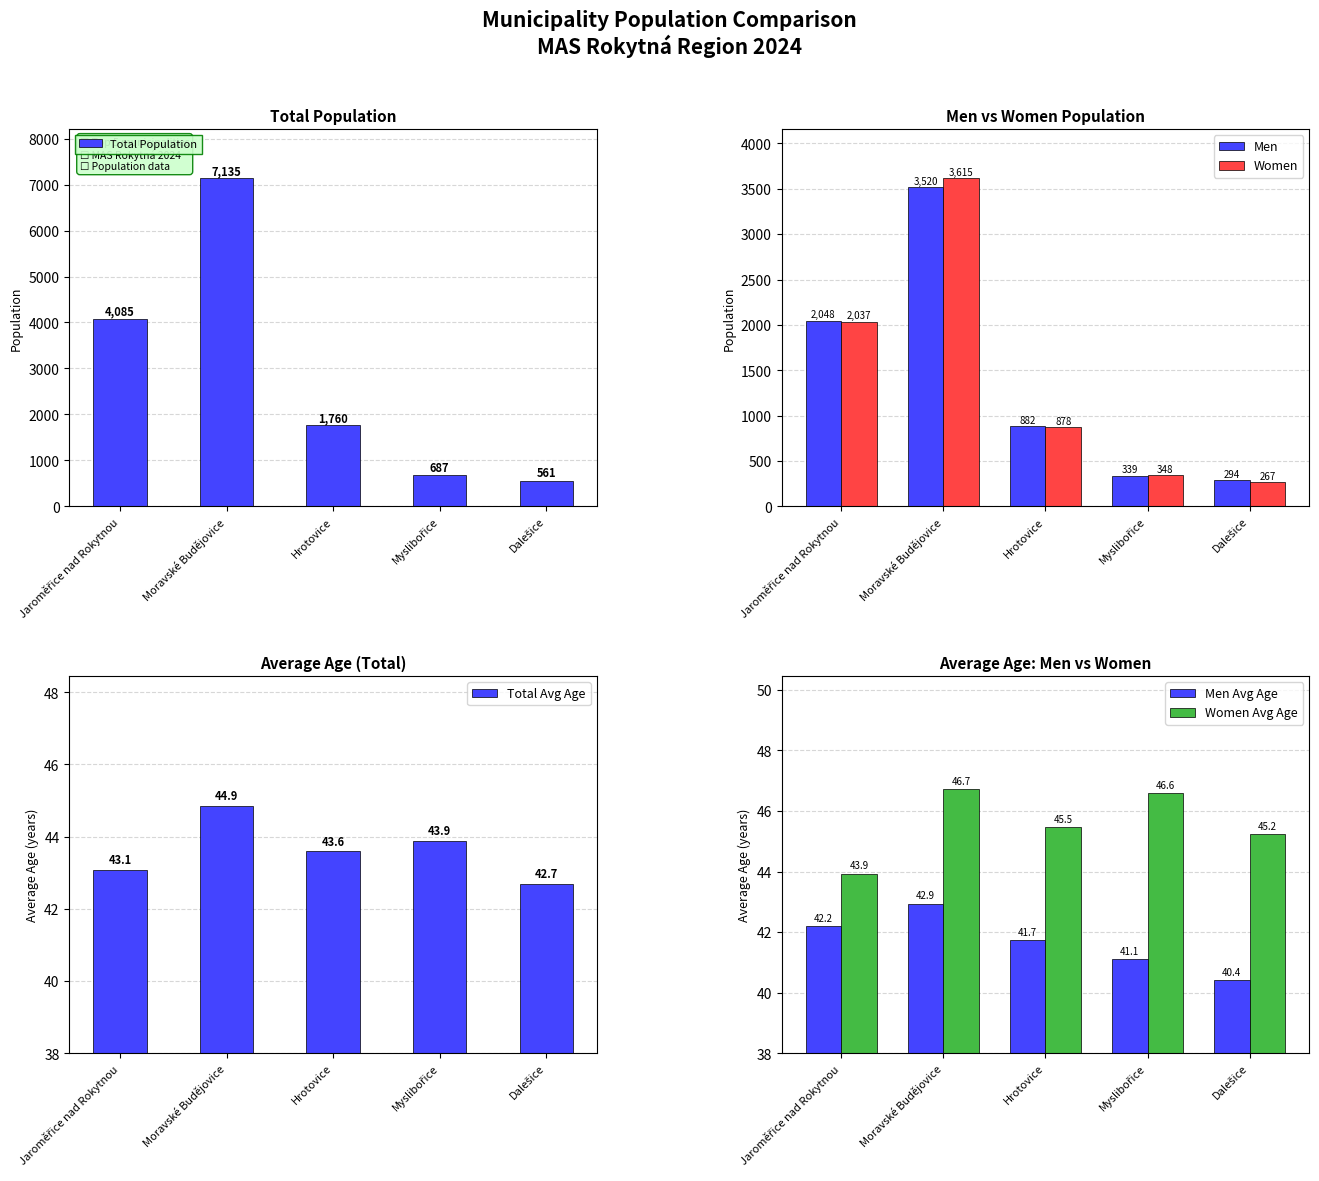

The Men series shows 1508.4 at Hrotovice. True or false?

False